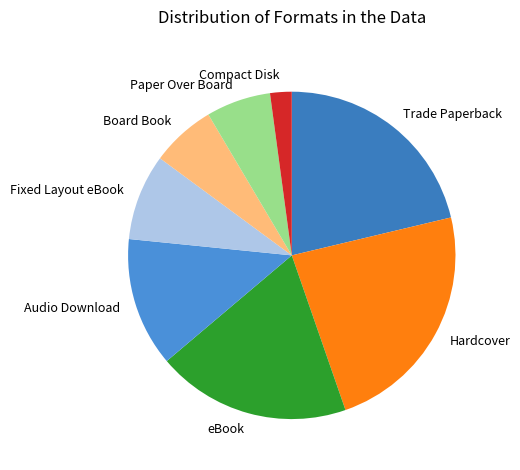

Which slice is the smallest?

Compact Disk